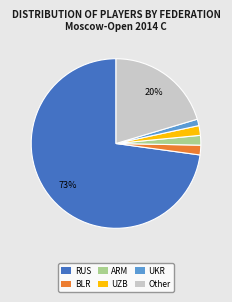

Does ARM account for over 50% of the chart?

No